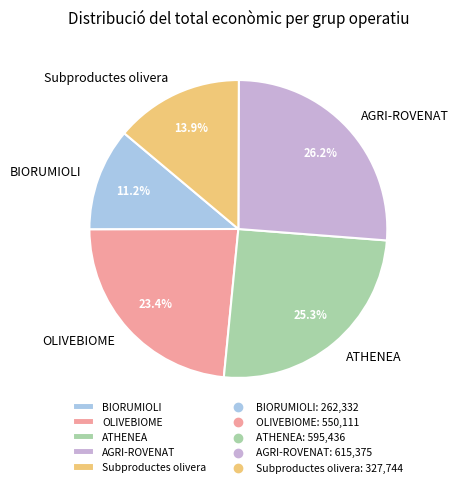

What percentage is NOT represented by Subproductes olivera?

86.1%